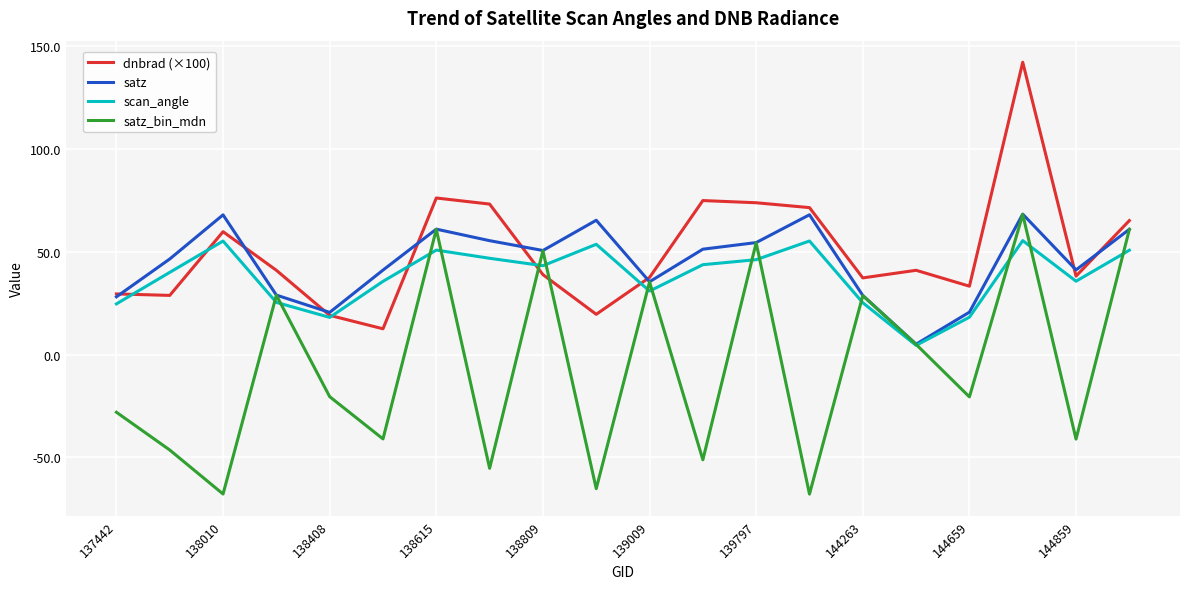

What is the minimum value shown in the chart?

-67.8